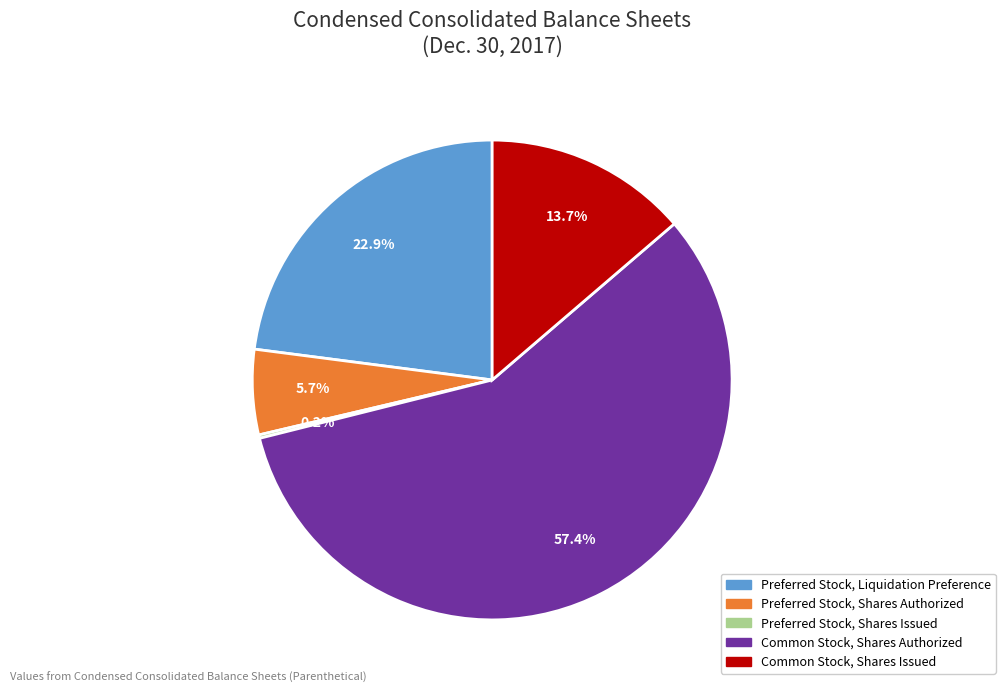

What percentage is the Common Stock, Shares Authorized slice, to the nearest percent?

57%